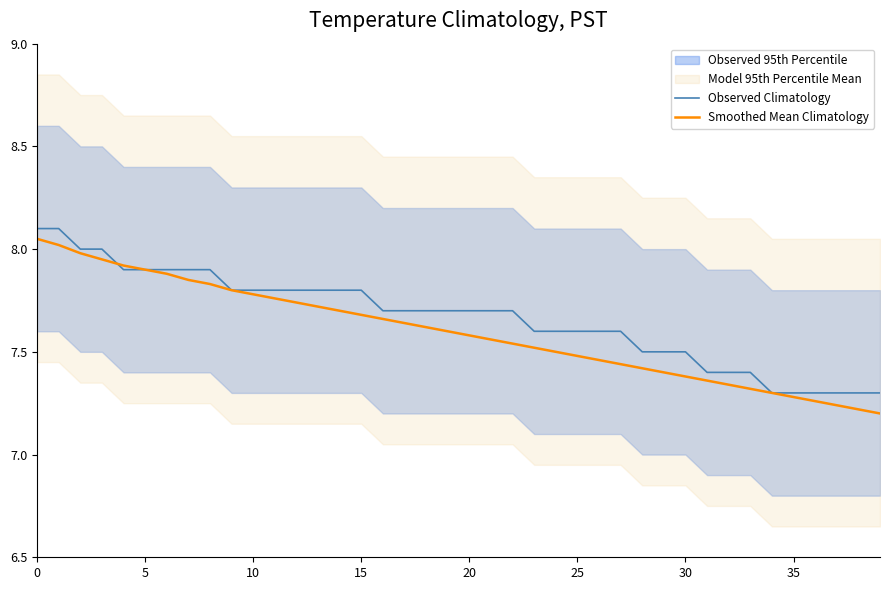

The Smoothed Mean Climatology series shows 7.3 at 35. True or false?

True